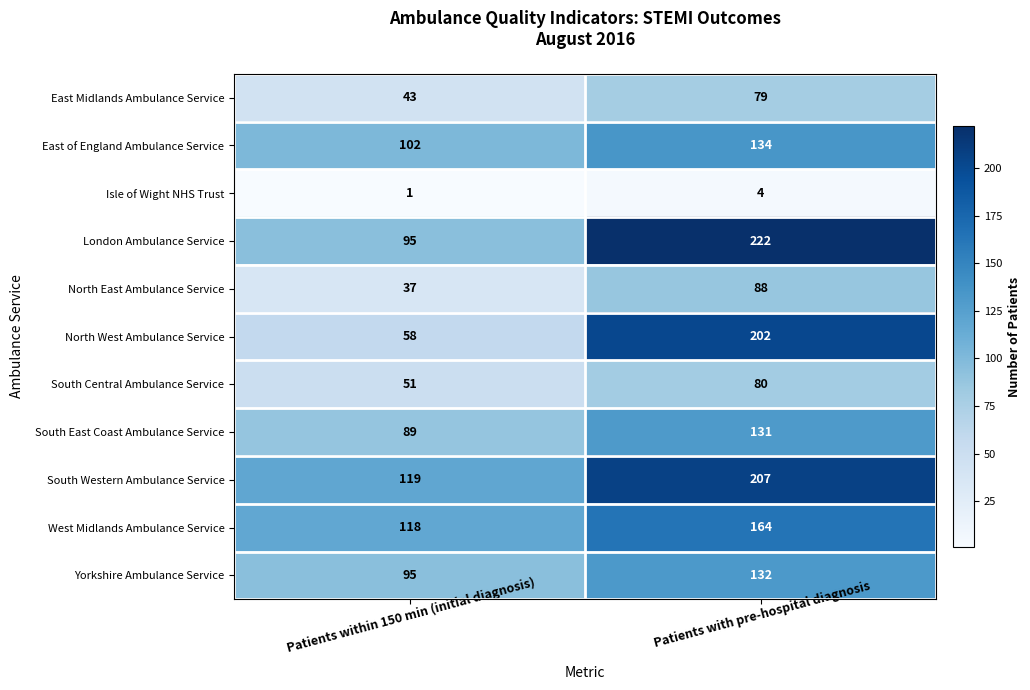

Which series has the widest spread of values?

North West Ambulance Service